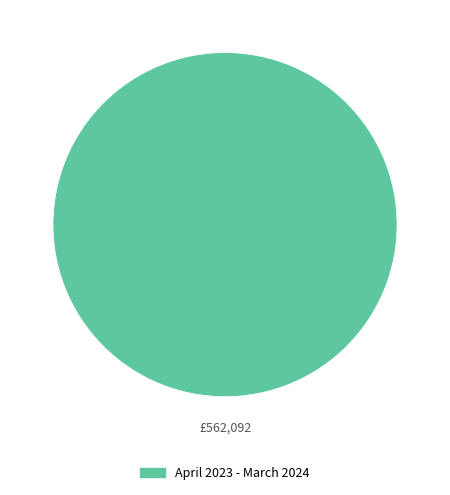

Does any single category account for the majority?

Yes